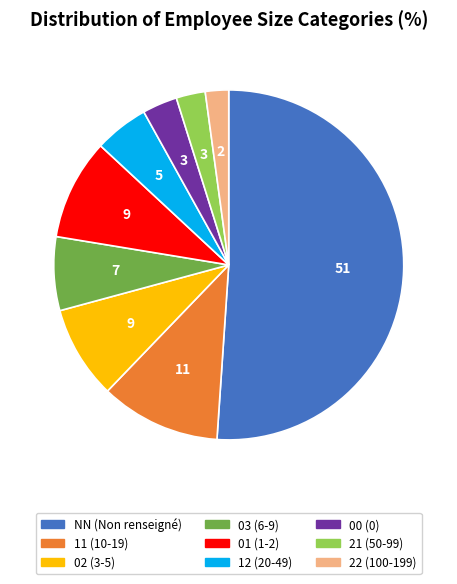

Is there a majority slice in this chart?

Yes